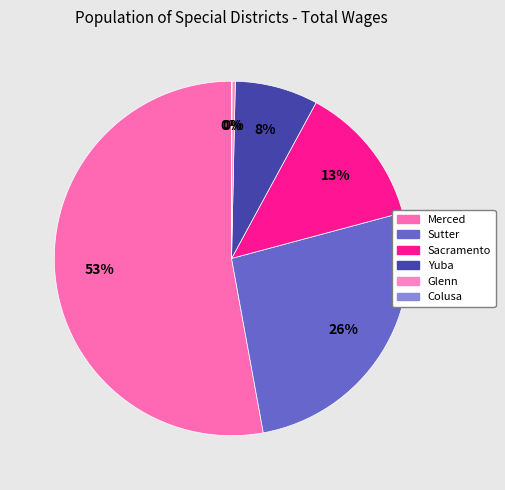

Which slice is the largest?

Merced